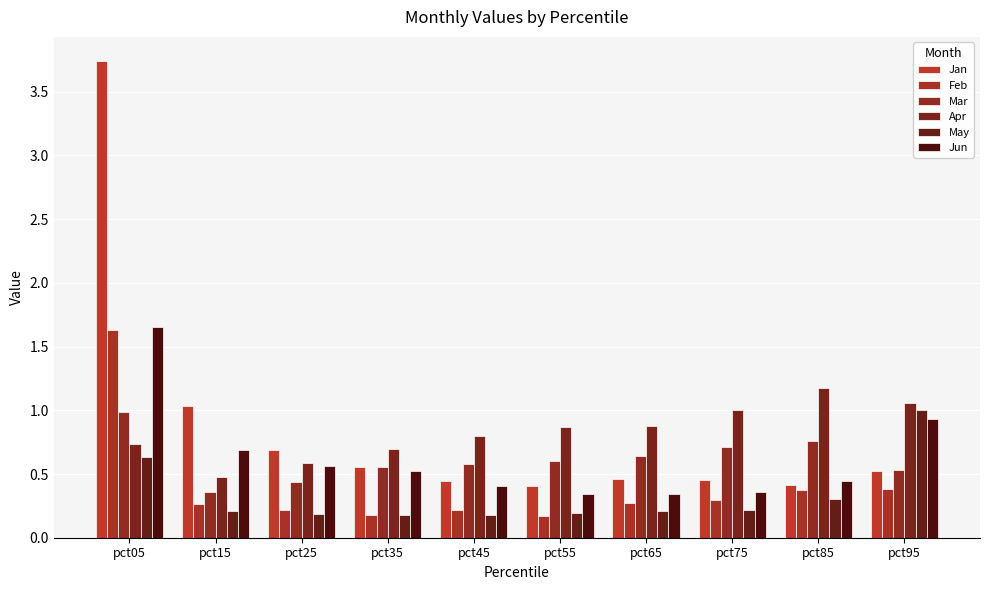

What is the sum of all Mar values?

6.2